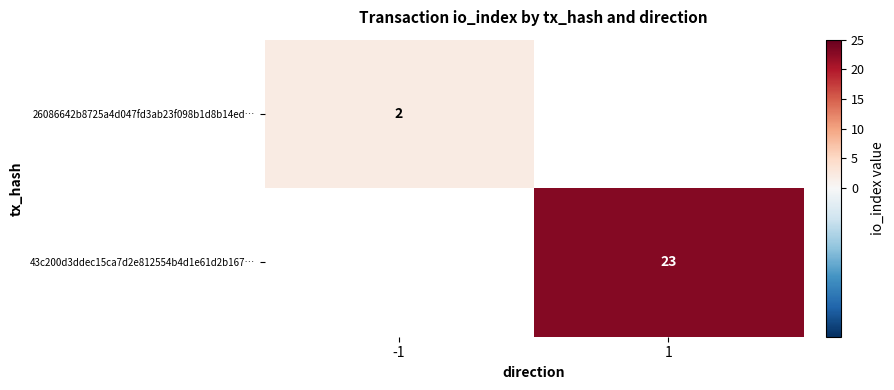

What is the smallest value displayed?

2.0